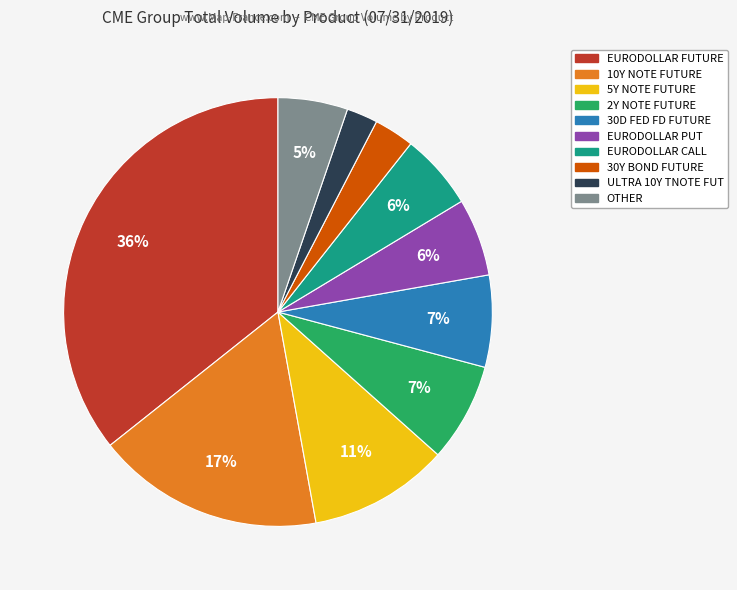

What is the smallest slice in the pie chart?

ULTRA 10Y TNOTE FUT